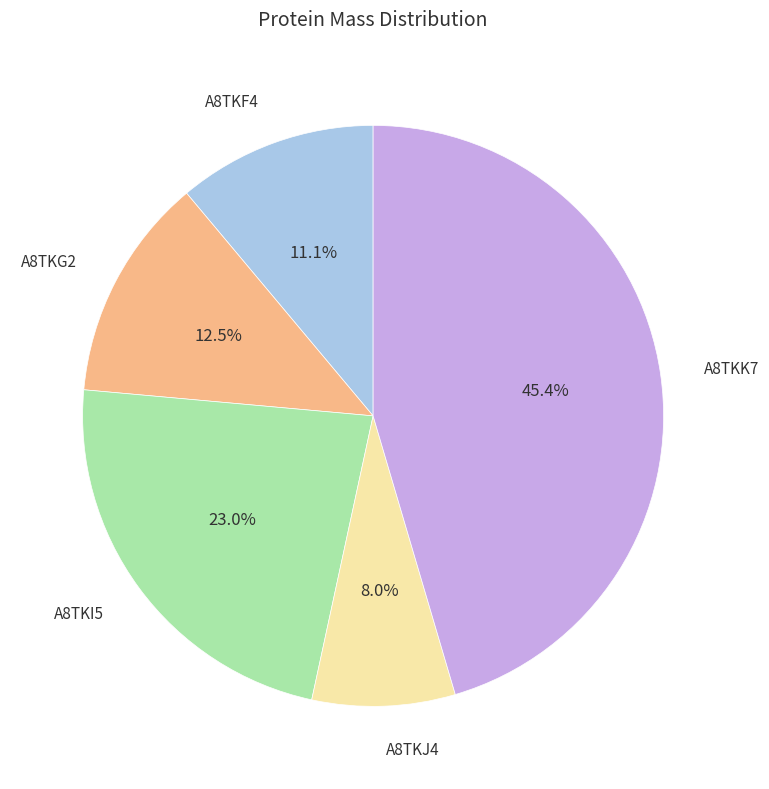

Between A8TKK7 and A8TKI5, which is larger?

A8TKK7